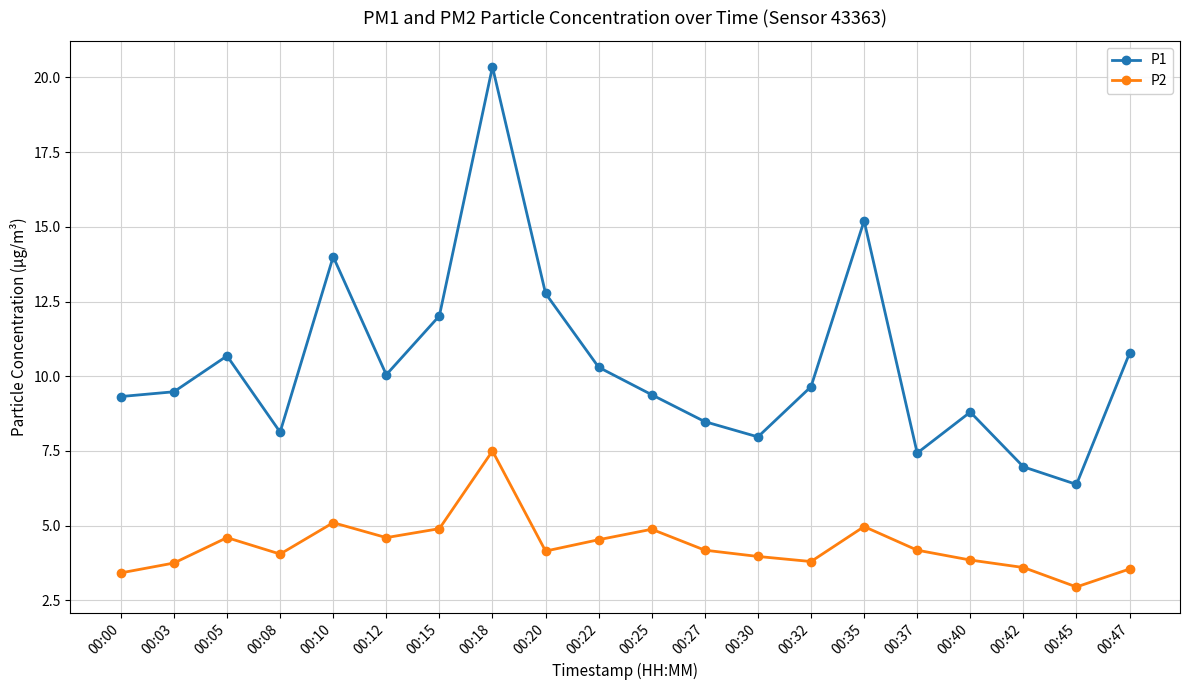

Which series has the largest total across all categories?

P1